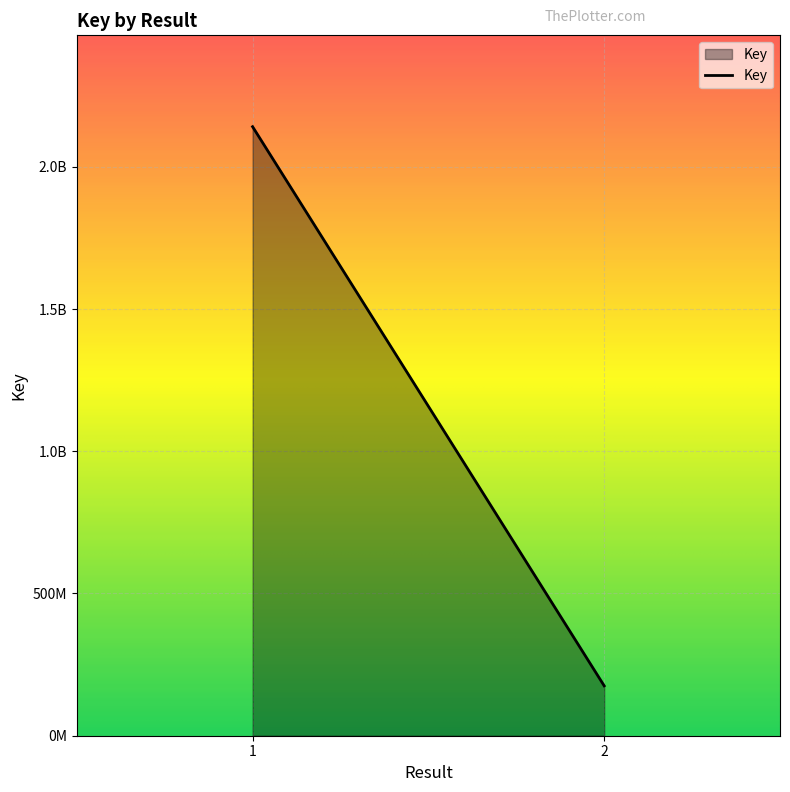

Which category has the lowest value across all series?

2